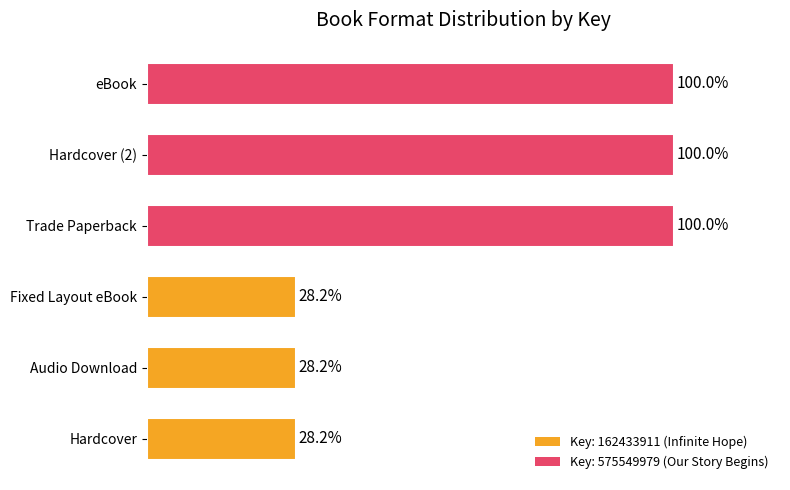

Between Fixed Layout eBook and Trade Paperback, which is larger?

Trade Paperback